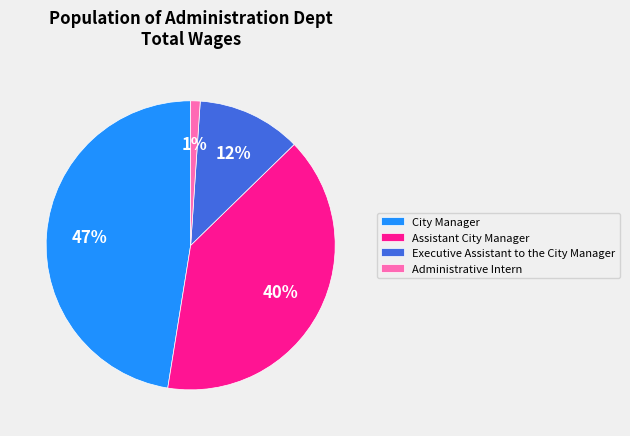

What percentage is the Executive Assistant to the City Manager slice, to the nearest percent?

12%